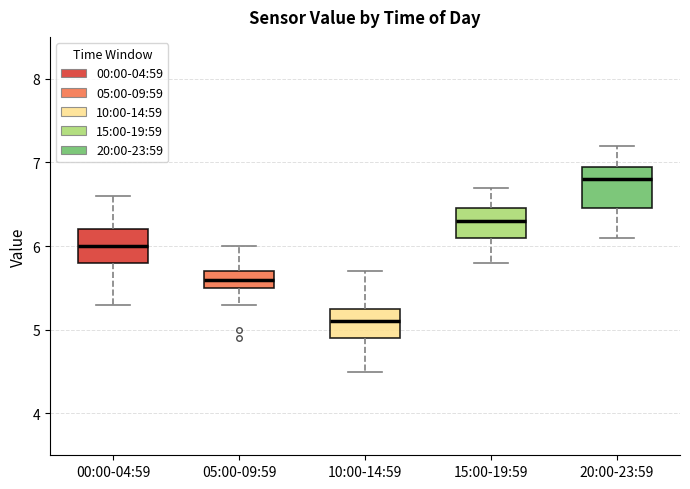

Where does the median line of the box for 05:00-09:59 sit on the y-axis? The values are not printed on the chart, so give them approximately, as read against the axis.

5.6